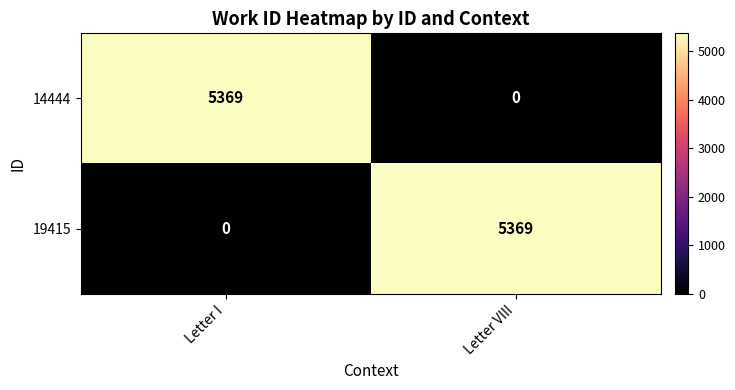

At which label is 19415 closest to 2684?

Letter I